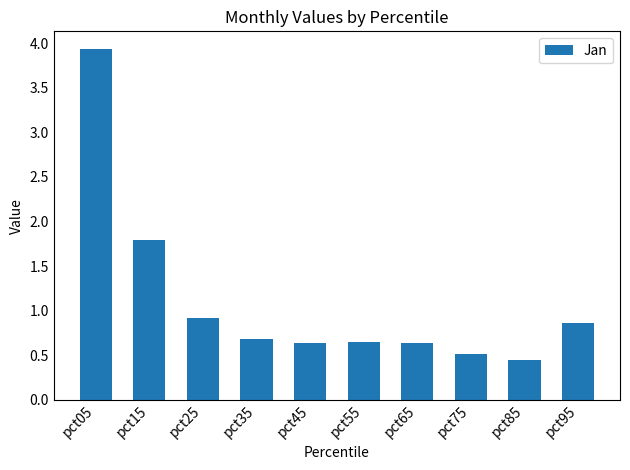

The value at pct35 is 0.3. True or false?

False